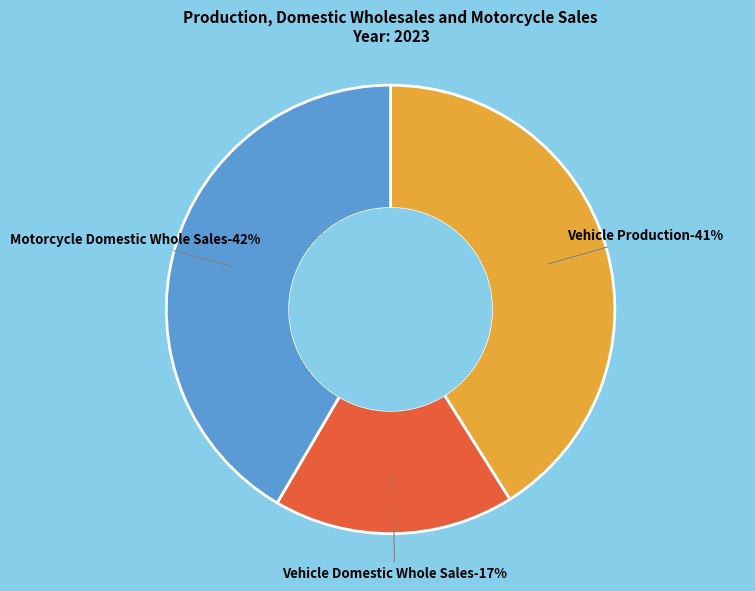

Which category has the smallest portion of the pie?

Vehicle Domestic Whole Sales